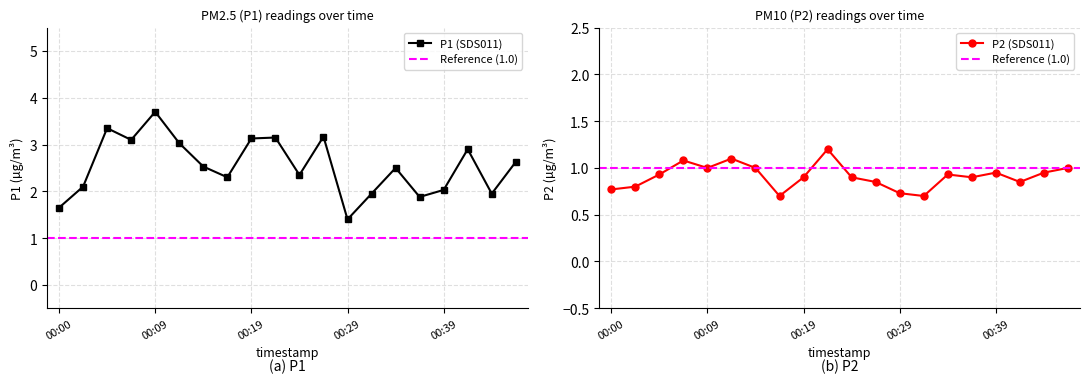

Reading left to right, list all the values displayed in this chart.

P1: 00:00=1.6	00:02=2.1	00:05=3.4	00:07=3.1	00:09=3.7	00:12=3.0	00:14=2.5	00:17=2.3	00:19=3.1	00:22=3.1	00:24=2.4	00:27=3.2	00:29=1.4	00:31=1.9	00:34=2.5	00:36=1.9	00:39=2.0	00:41=2.9	00:44=1.9	00:46=2.6
P2: 00:00=0.8	00:02=0.8	00:05=0.9	00:07=1.1	00:09=1.0	00:12=1.1	00:14=1.0	00:17=0.7	00:19=0.9	00:22=1.2	00:24=0.9	00:27=0.8	00:29=0.7	00:31=0.7	00:34=0.9	00:36=0.9	00:39=0.9	00:41=0.8	00:44=0.9	00:46=1.0